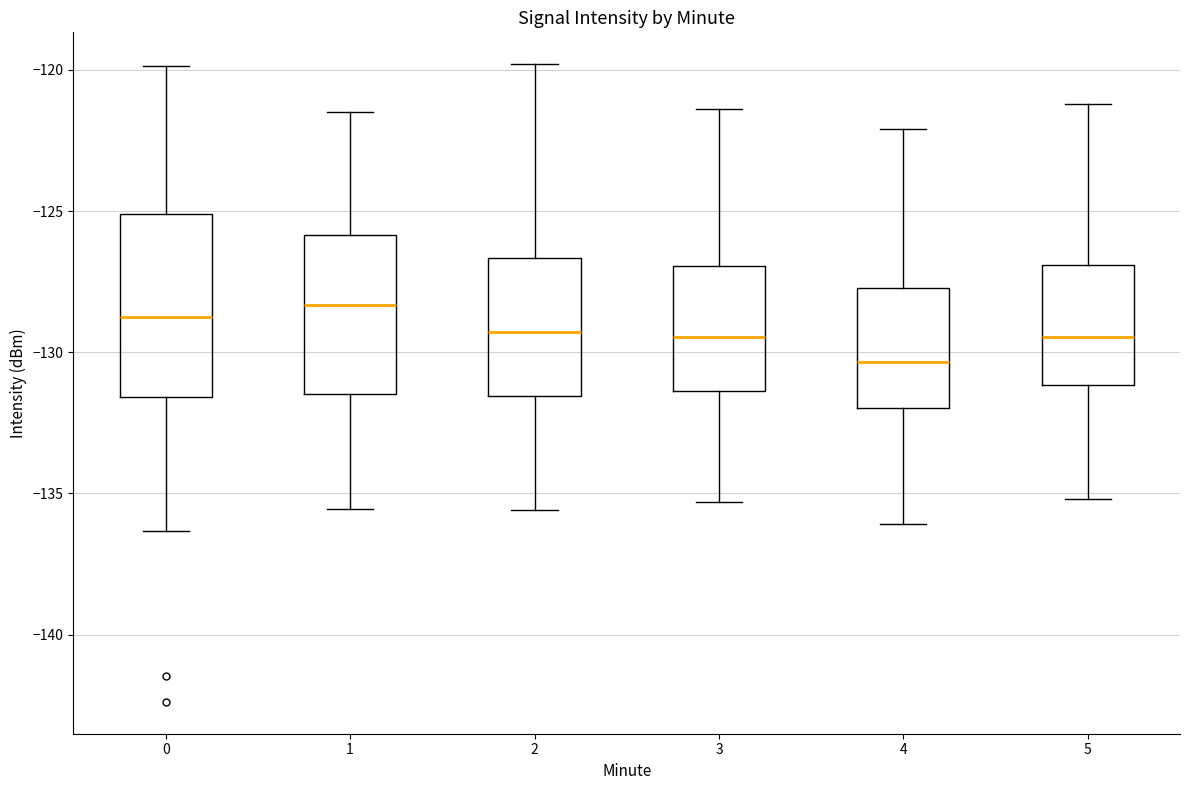

Reading left to right, transcribe this box plot: for each box, give where its median line is, the range the box spans, and where its two whiskers end, as read against the y-axis. The values are not printed on the chart, so give them approximately, as read against the axis.

0: median -128.5, box -131.5 to -125.0, whiskers -136.5 to -120.0
1: median -128.5, box -131.5 to -126.0, whiskers -135.5 to -121.5
2: median -129.5, box -131.5 to -126.5, whiskers -135.5 to -120.0
3: median -129.5, box -131.5 to -127.0, whiskers -135.5 to -121.5
4: median -130.5, box -132.0 to -127.5, whiskers -136.0 to -122.0
5: median -129.5, box -131.0 to -127.0, whiskers -135.0 to -121.0